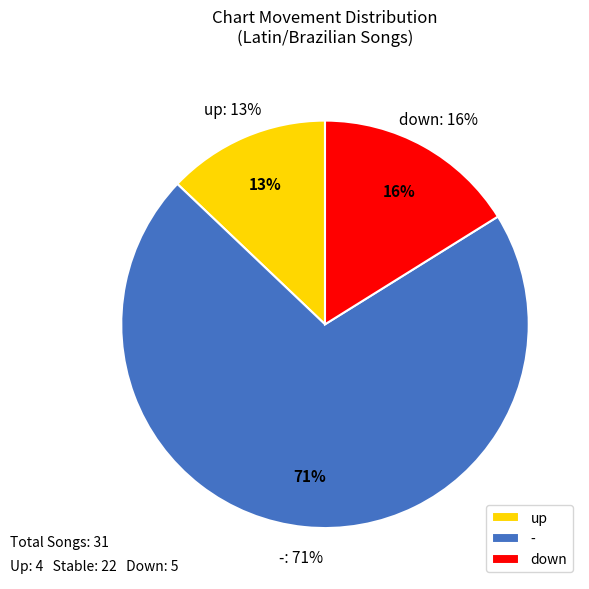

Which slice is the smallest?

up